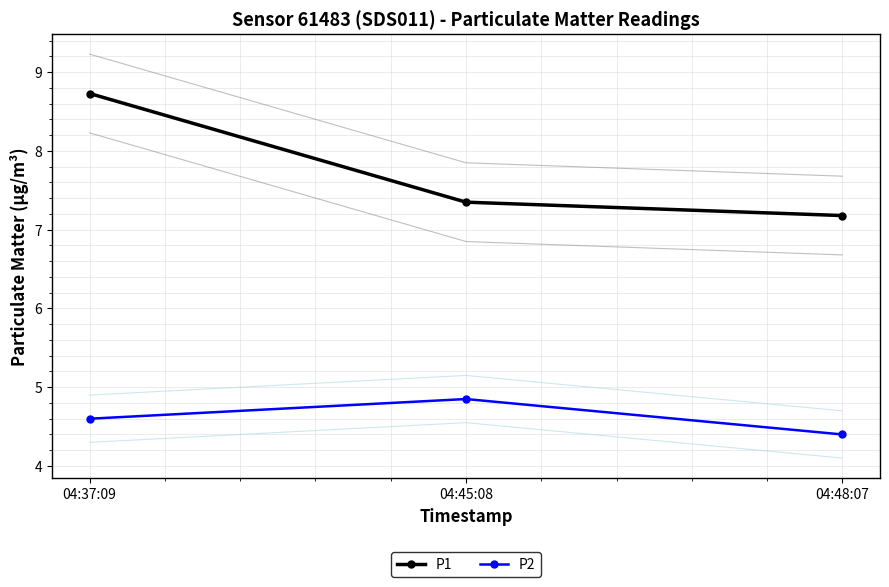

At 04:48:07, list the series in order from smallest to largest.

P2, P1